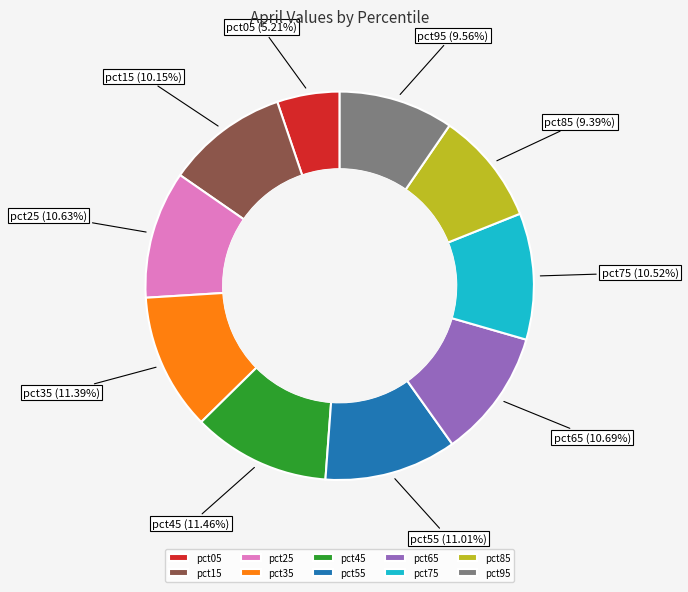

Between pct85 and pct05, which is larger?

pct85